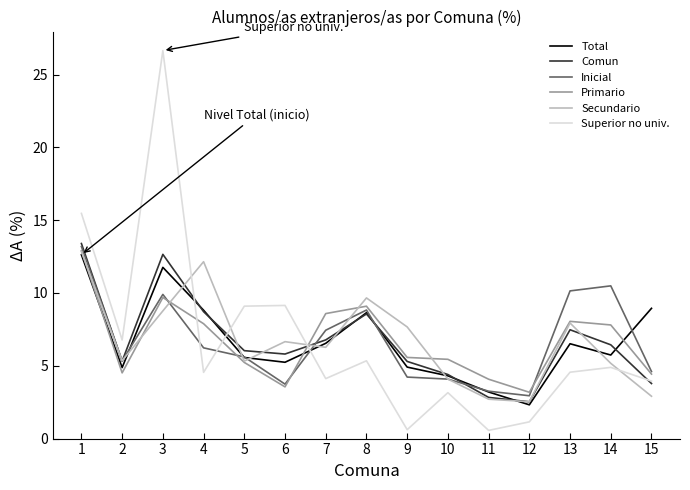

Read the Comun value at 8.

8.6